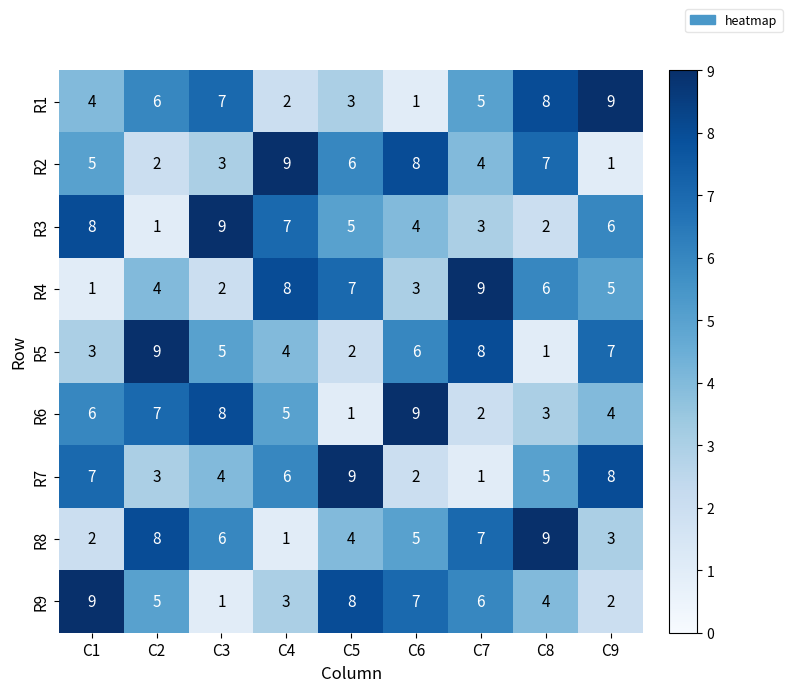

What is the spread (max minus min) of values at C3?

8